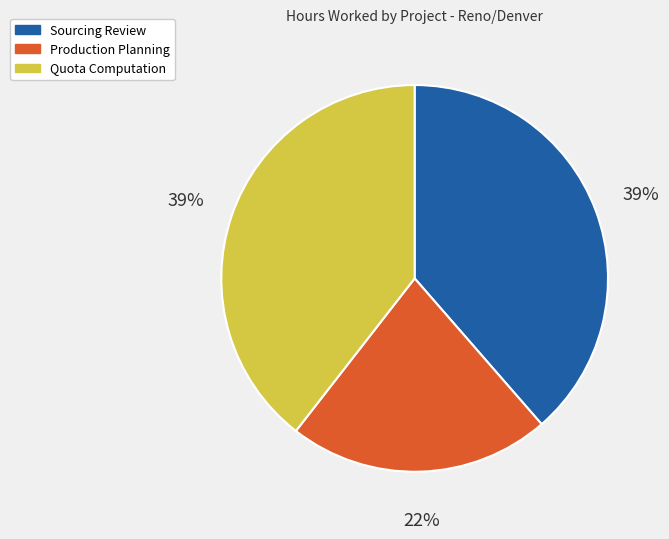

Is there a majority slice in this chart?

No